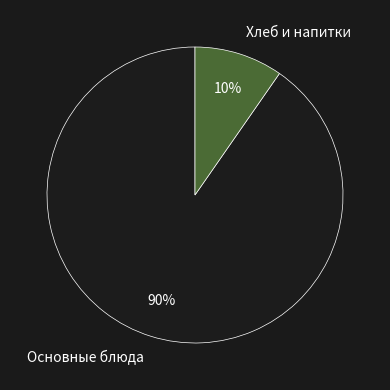

To the nearest percent, what portion does Хлеб и напитки represent?

10%